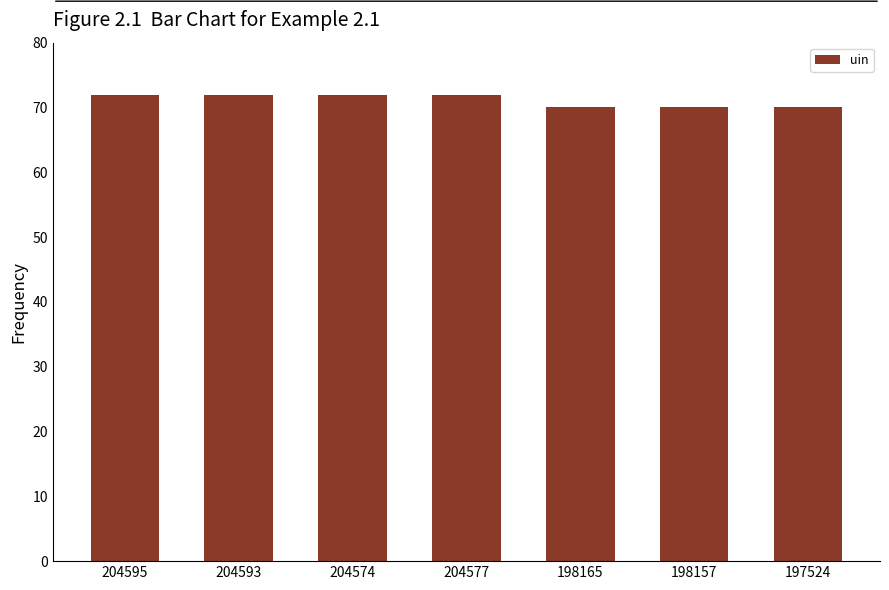

What is the difference between the values at 198157 and 204574?

2